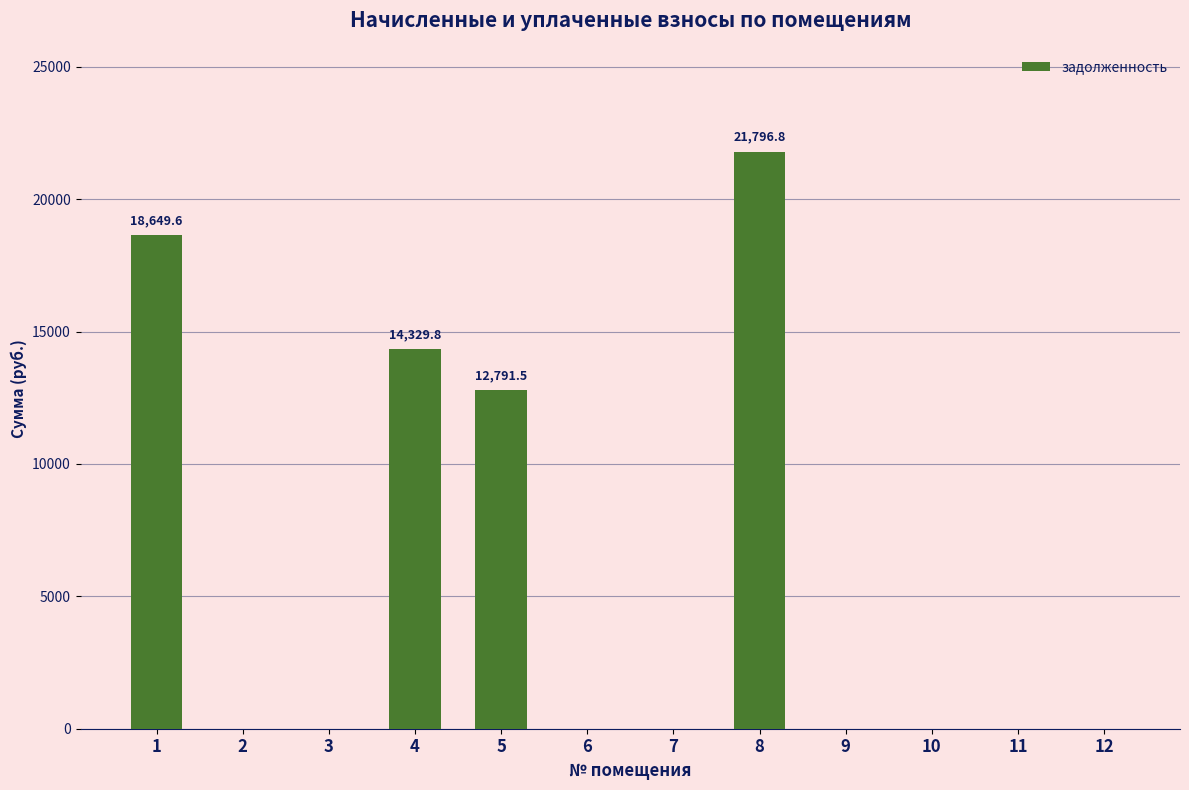

Count the number of values greater than 0.

4